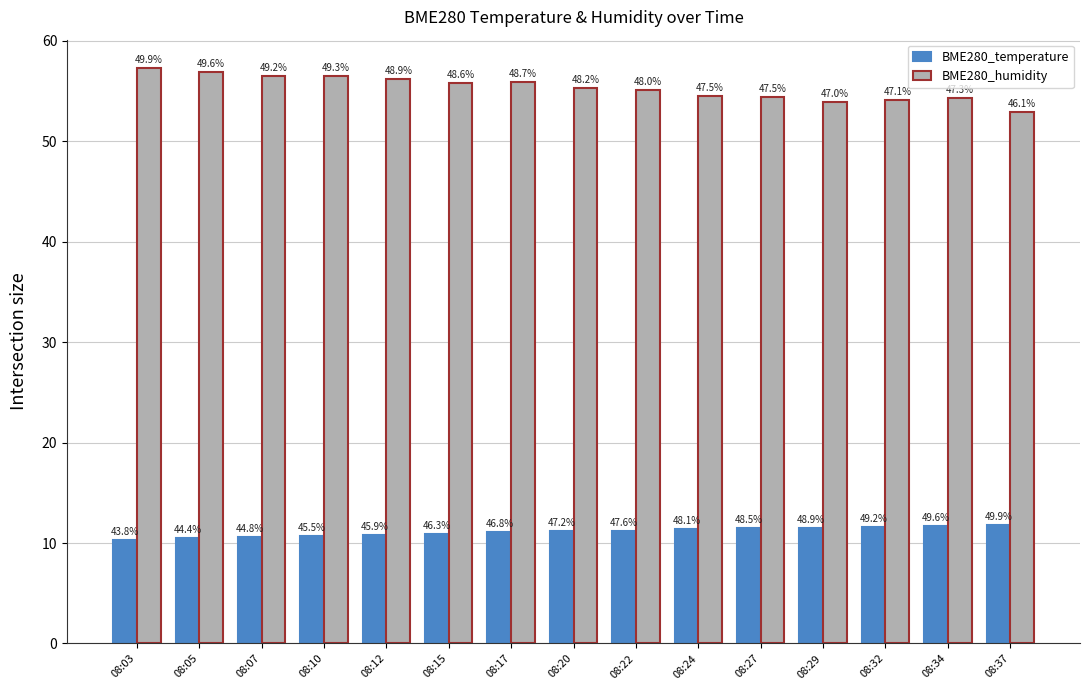

Which category has the highest value across all series?

08:03